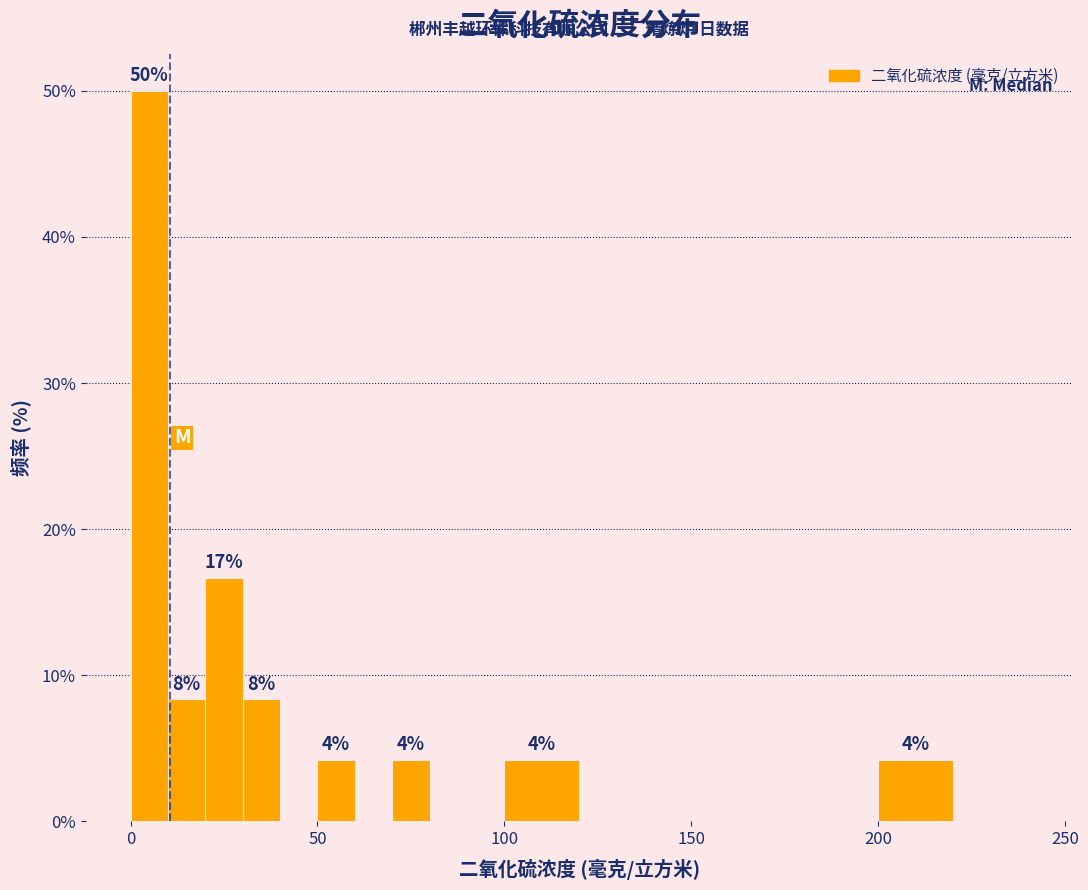

Read against the x-axis, roughly where is the centre of the tallest bar?

5